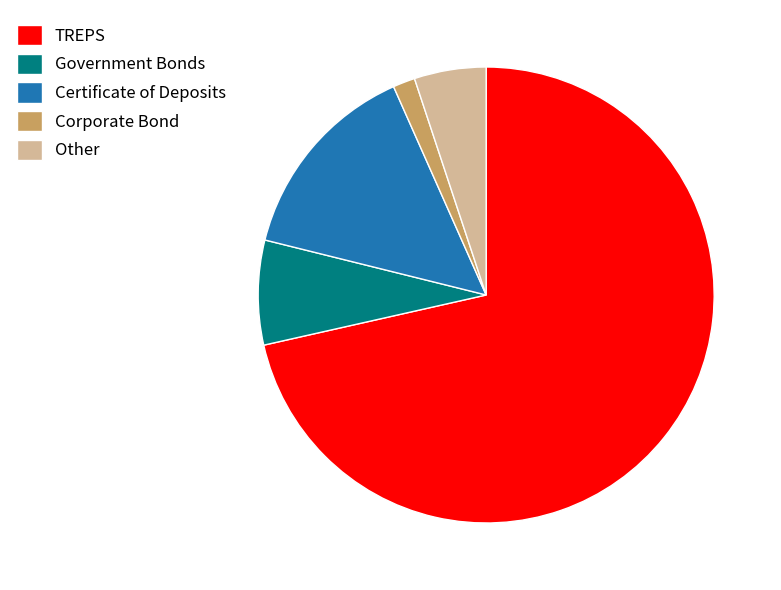

Is there a majority slice in this chart?

Yes